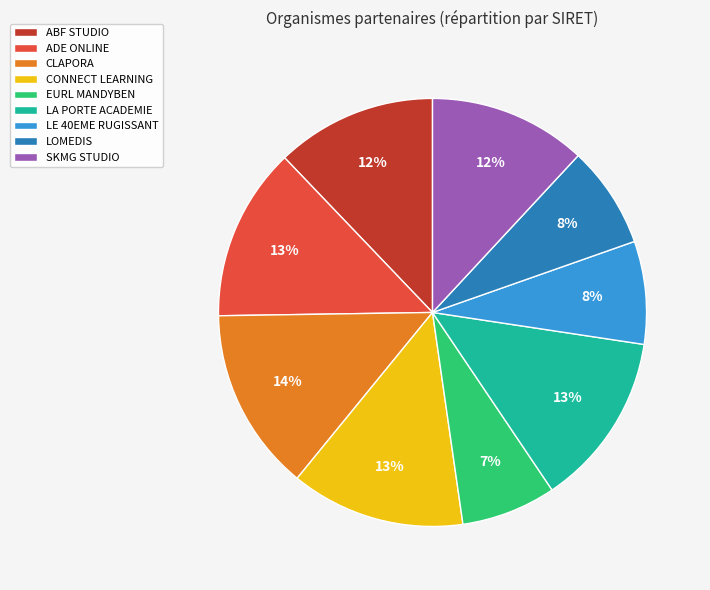

Is it true that CONNECT LEARNING is 13% of the pie?

True